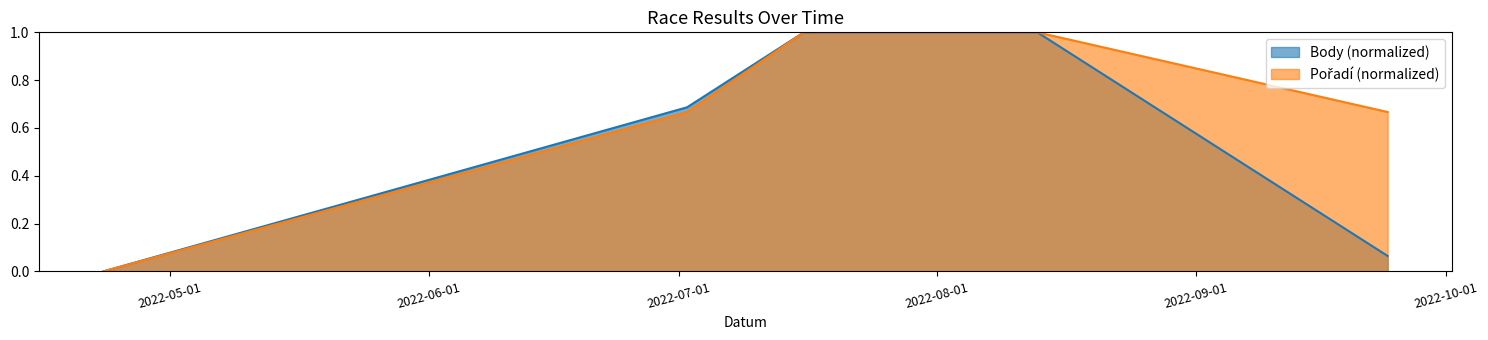

How many values in the Body series exceed 0?

4